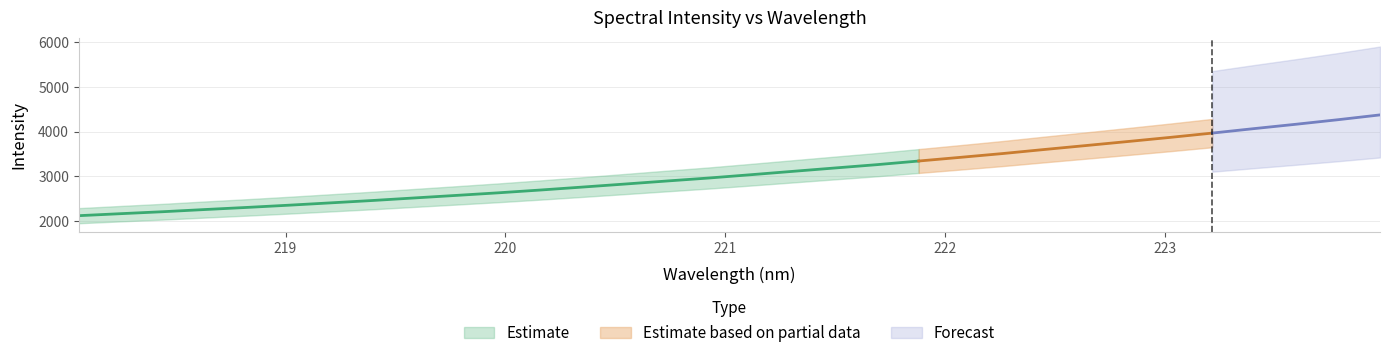

What is the maximum value shown in the chart?

4376.4